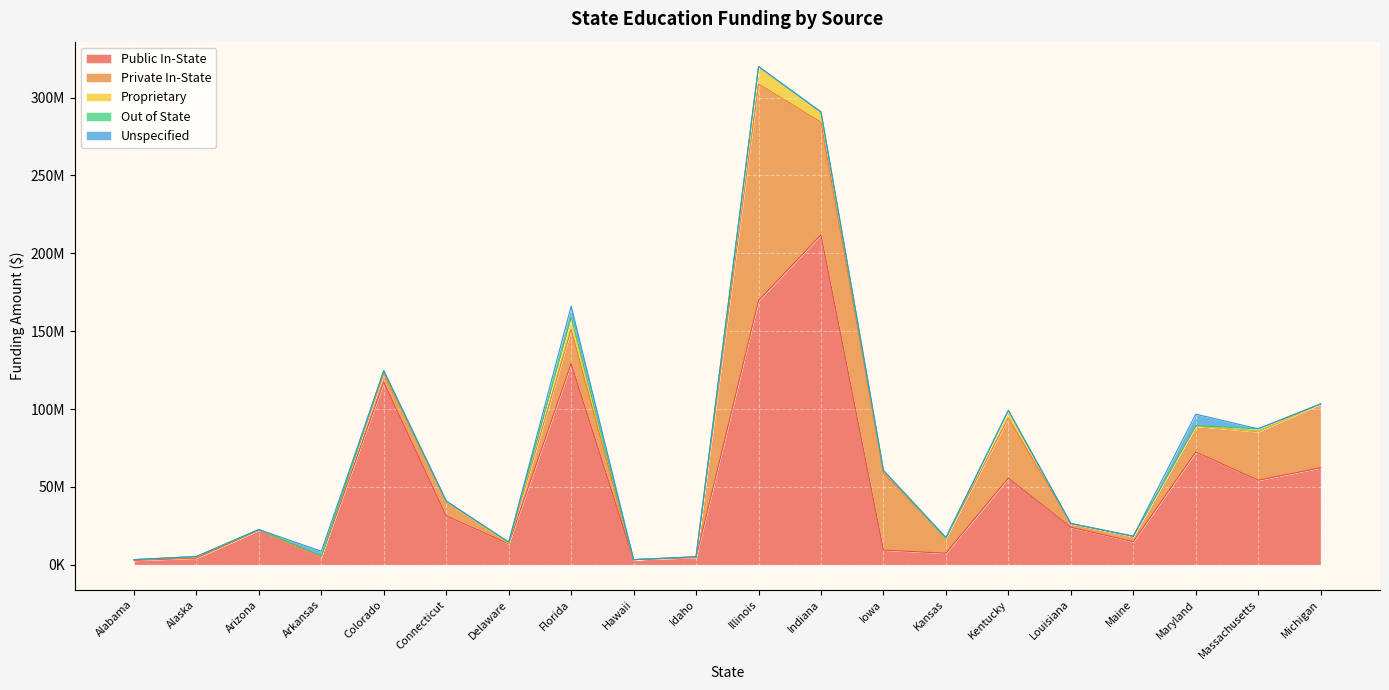

Reading left to right, list all the values displayed in this chart.

Public In-State: Alabama=2772685	Alaska=4240825	Arizona=22209167	Arkansas=5152847	Colorado=117404179	Connecticut=31342210	Delaware=13396774	Florida=129162650	Hawaii=3266910	Idaho=4585892	Illinois=169606147	Indiana=211908155	Iowa=9445859	Kansas=7357219	Kentucky=55594803	Louisiana=24073779	Maine=14782379	Maryland=72366655	Massachusetts=54246859	Michigan=62273082
Private In-State: Alabama=483277	Alaska=183000	Arizona=10916	Arkansas=419456	Colorado=5470335	Connecticut=9514853	Delaware=281550	Florida=22017529	Hawaii=0	Idaho=505956	Illinois=139140913	Indiana=72275966	Iowa=49452938	Kansas=9690212	Kentucky=38667906	Louisiana=2392676	Maine=3483832	Maryland=16631876	Massachusetts=31128181	Michigan=41032473
Proprietary: Alabama=8679	Alaska=862842	Arizona=378386	Arkansas=0	Colorado=1721675	Connecticut=3000	Delaware=0	Florida=7903953	Hawaii=0	Idaho=0	Illinois=11180877	Indiana=6419807	Iowa=1629681	Kansas=0	Kentucky=4821268	Louisiana=0	Maine=0	Maryland=48544	Massachusetts=311414	Michigan=0
Out of State: Alabama=0	Alaska=0	Arizona=5670	Arkansas=0	Colorado=0	Connecticut=31343	Delaware=810550	Florida=0	Hawaii=0	Idaho=0	Illinois=29950	Indiana=139375	Iowa=0	Kansas=0	Kentucky=0	Louisiana=0	Maine=61500	Maryland=276313	Massachusetts=1617475	Michigan=0
Unspecified: Alabama=7586	Alaska=0	Arizona=0	Arkansas=3109829	Colorado=0	Connecticut=0	Delaware=0	Florida=7000000	Hawaii=0	Idaho=0	Illinois=0	Indiana=0	Iowa=0	Kansas=556879	Kentucky=0	Louisiana=0	Maine=0	Maryland=7384221	Massachusetts=0	Michigan=0